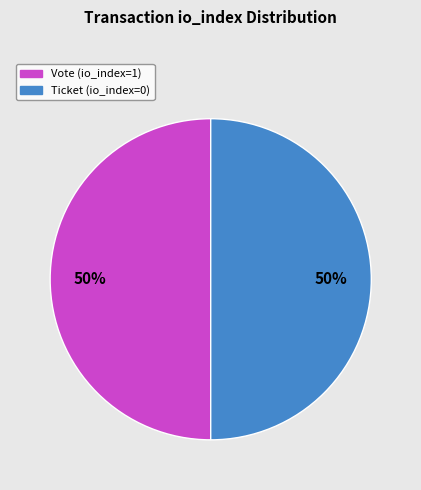

How many slices are in this pie chart?

2